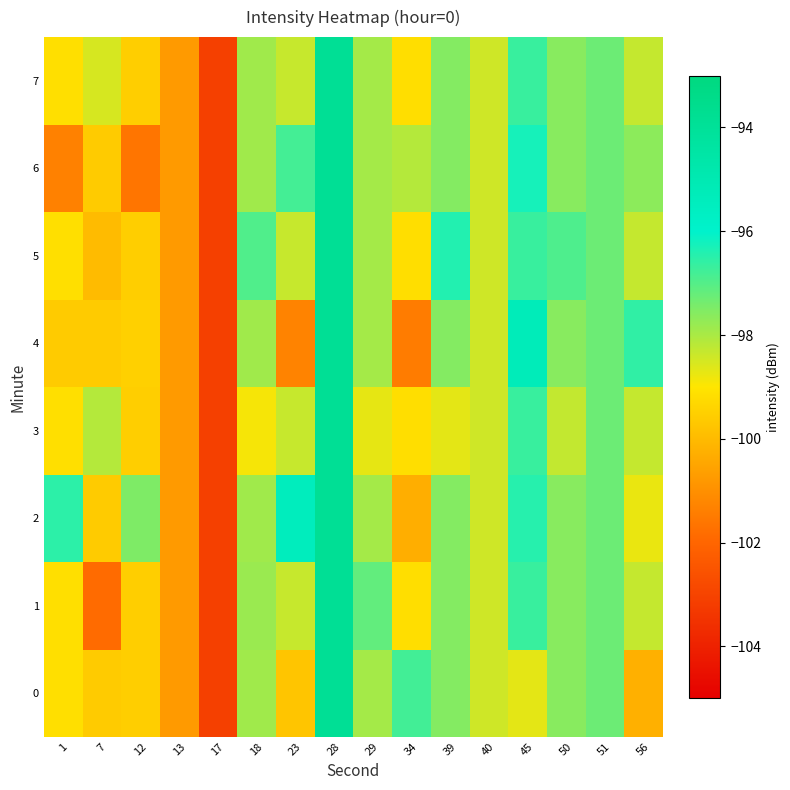

What is the total value across all series at 56?

-786.5